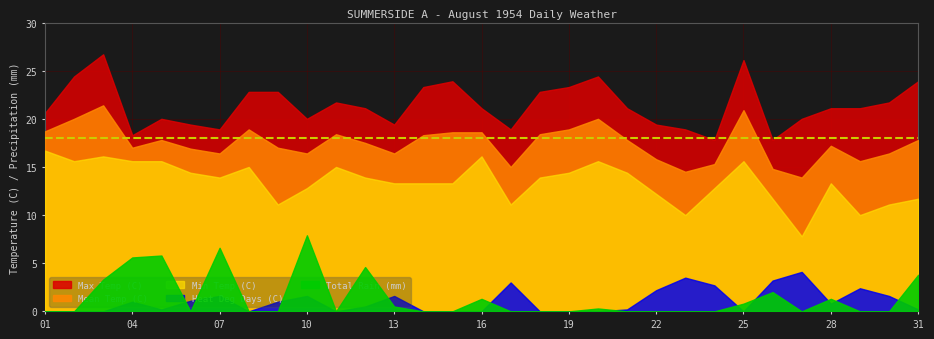

What is the sum of all Min Temp (C) values?

417.3